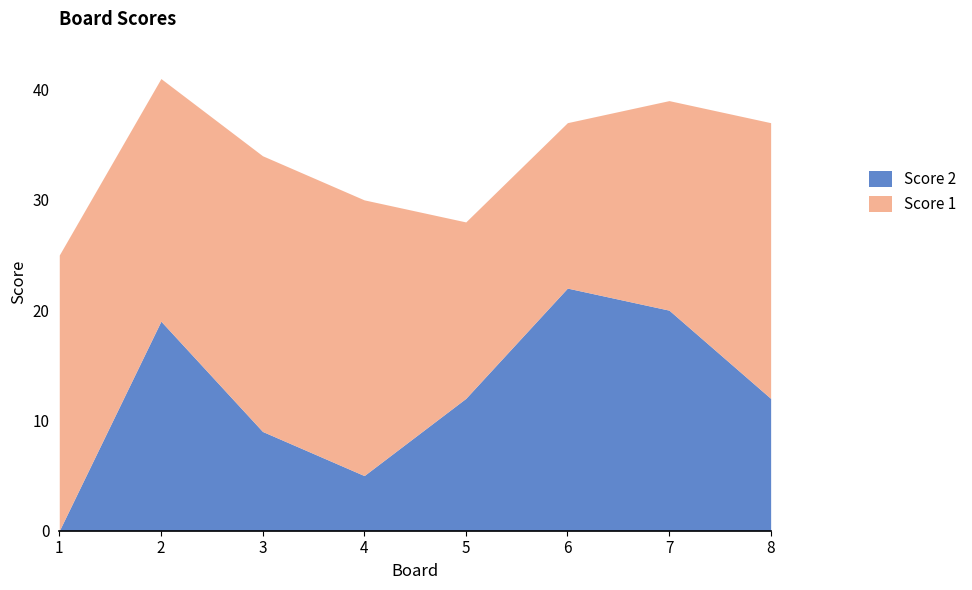

At how many categories does at least one series exceed 16?

7